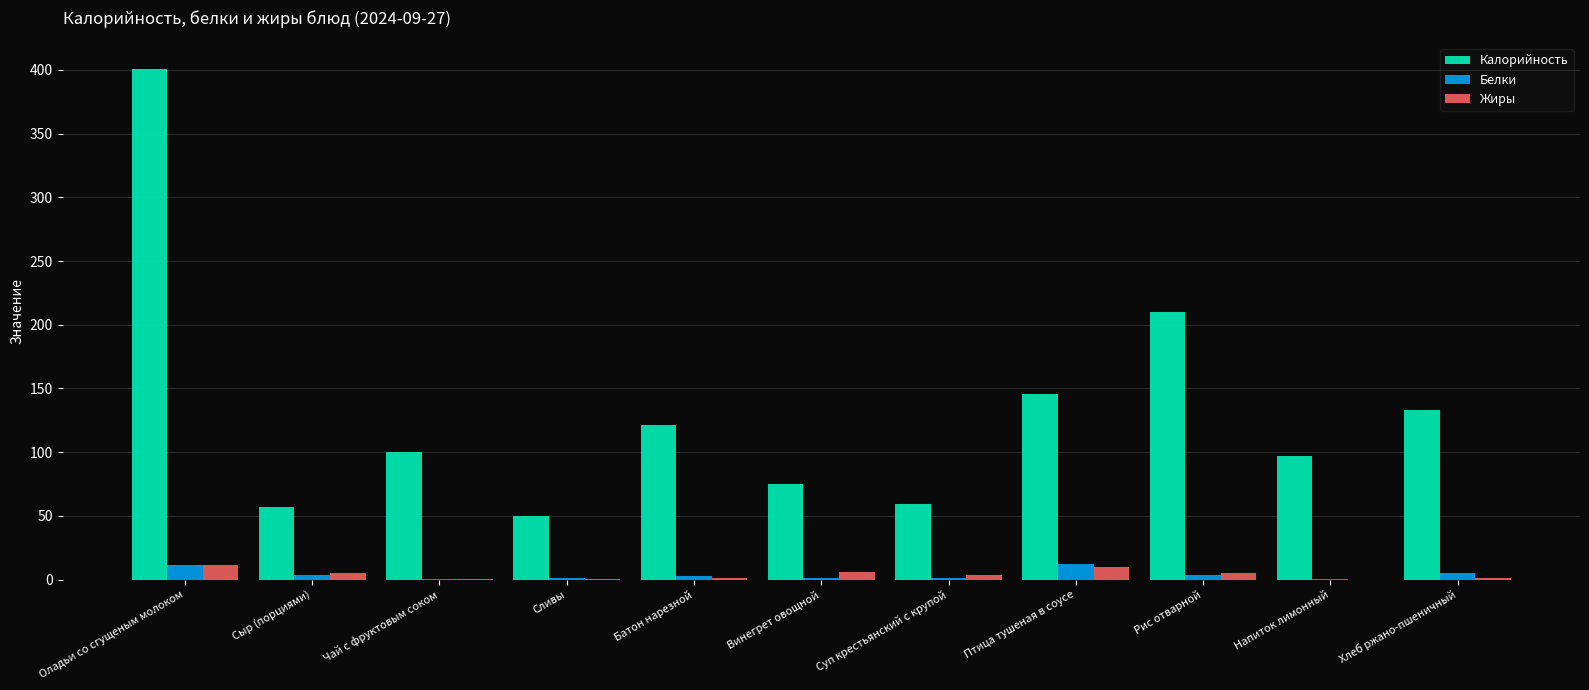

What is the highest value of the Калорийность series?

401.0